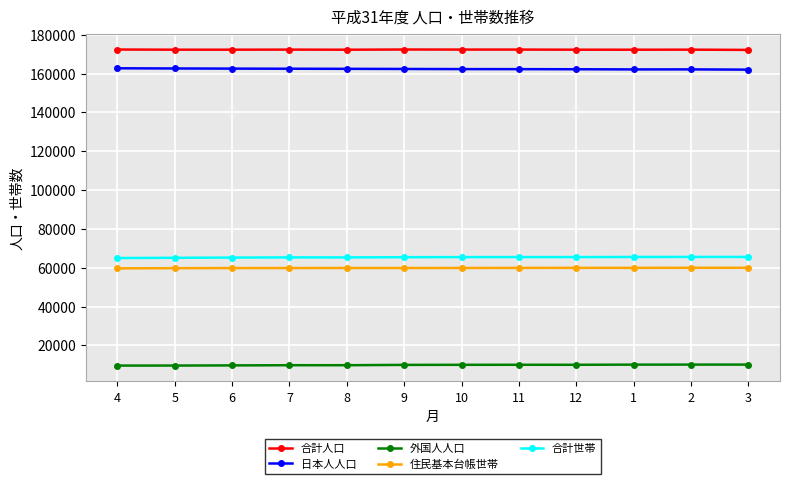

What is the maximum value shown in the chart?

172435